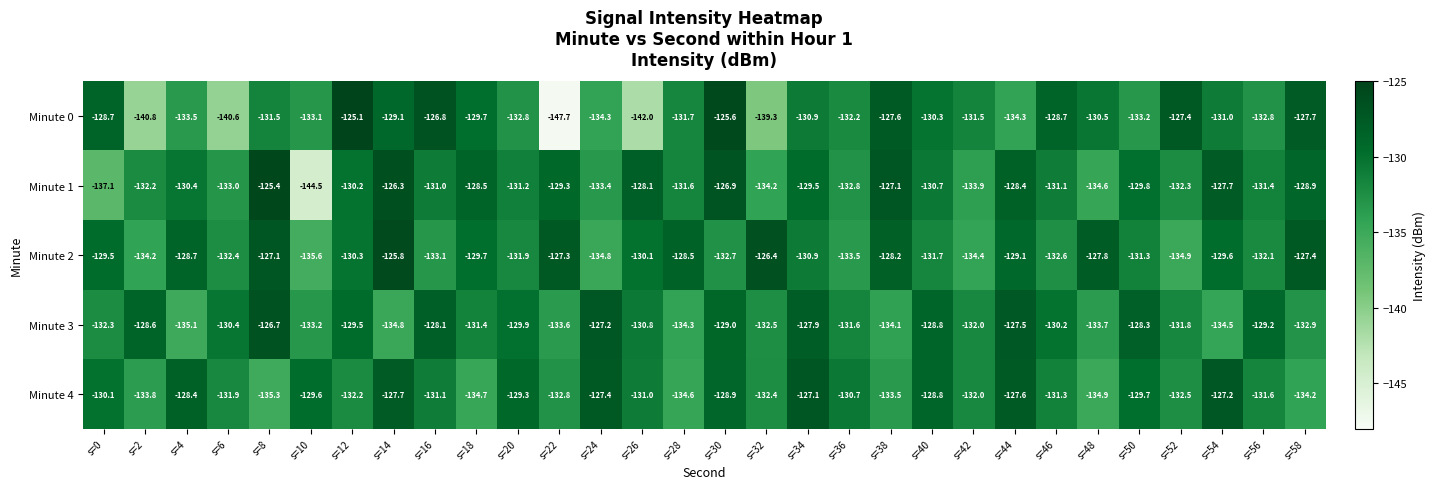

Rank the categories by Minute 3 value from highest to lowest.

s=8, s=24, s=44, s=34, s=16, s=50, s=2, s=40, s=30, s=56, s=12, s=20, s=46, s=6, s=26, s=18, s=36, s=52, s=42, s=0, s=32, s=58, s=10, s=22, s=48, s=38, s=28, s=54, s=14, s=4